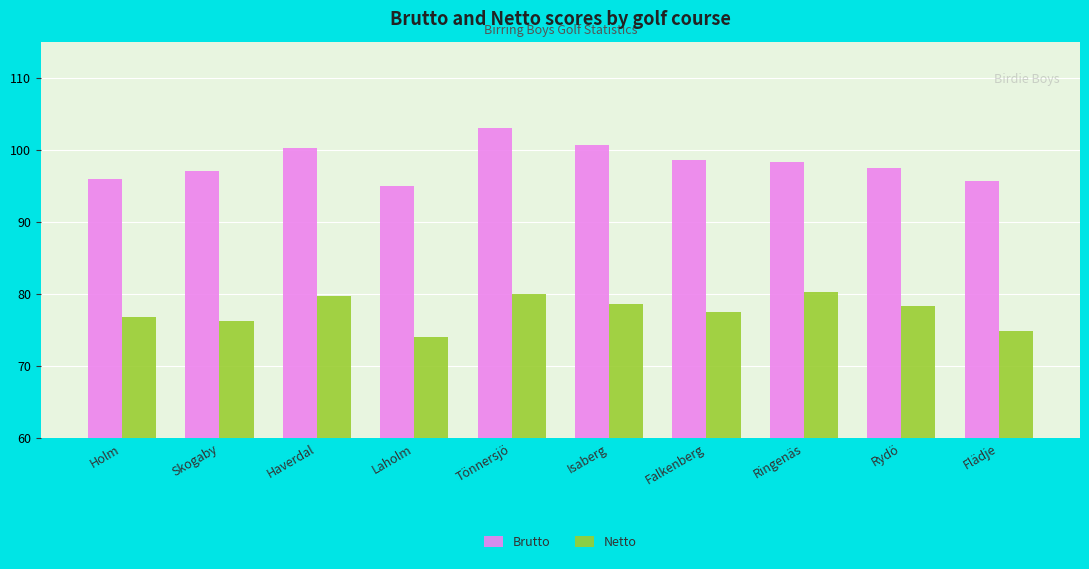

What position from the right is Holm?

10